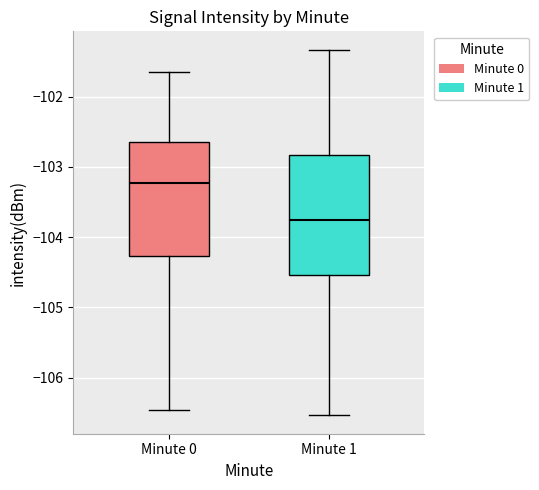

Where does the lower whisker of the box for Minute 0 end on the y-axis? The values are not printed on the chart, so give them approximately, as read against the axis.

-106.5